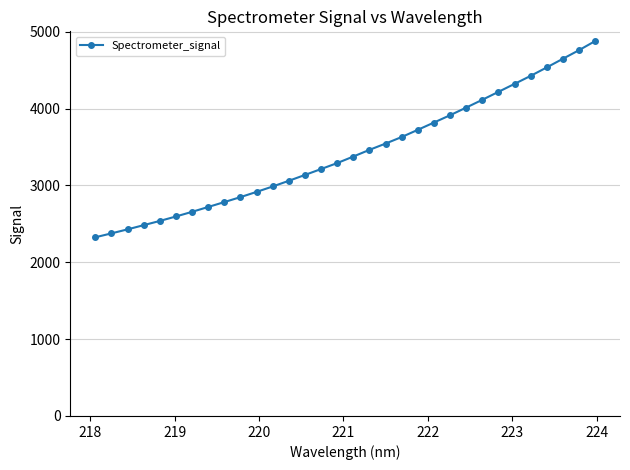

What is the minimum value shown in the chart?

2325.2